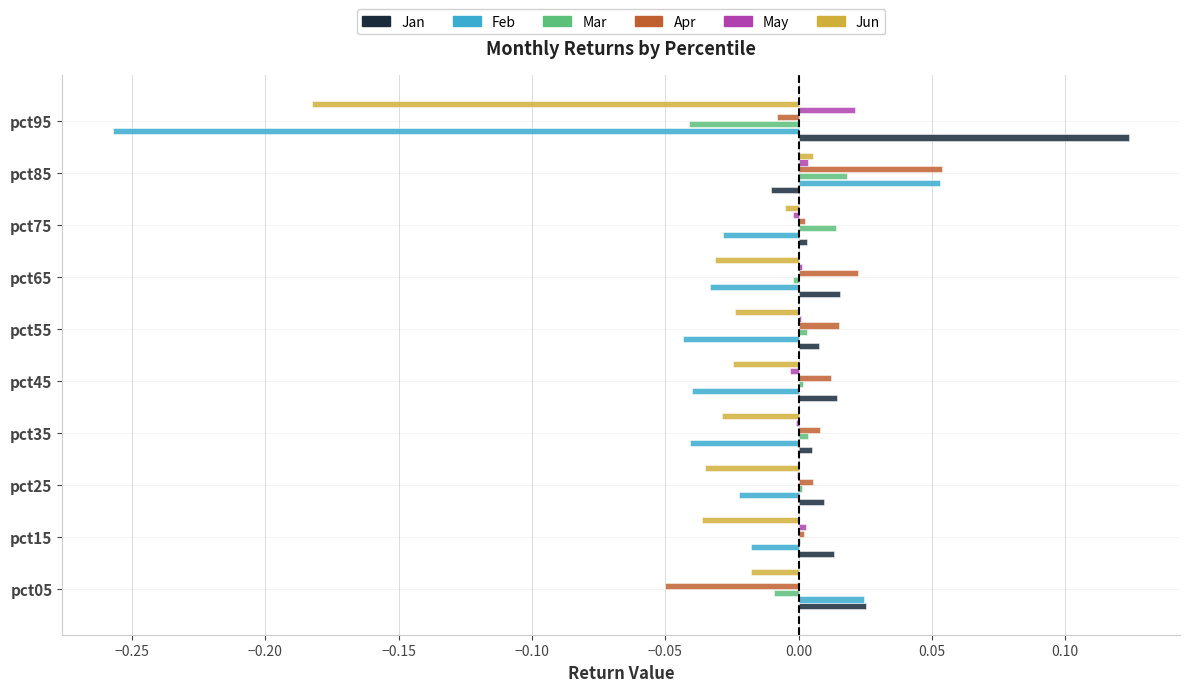

True or false: Apr has a value of 0.0 at pct45.

True